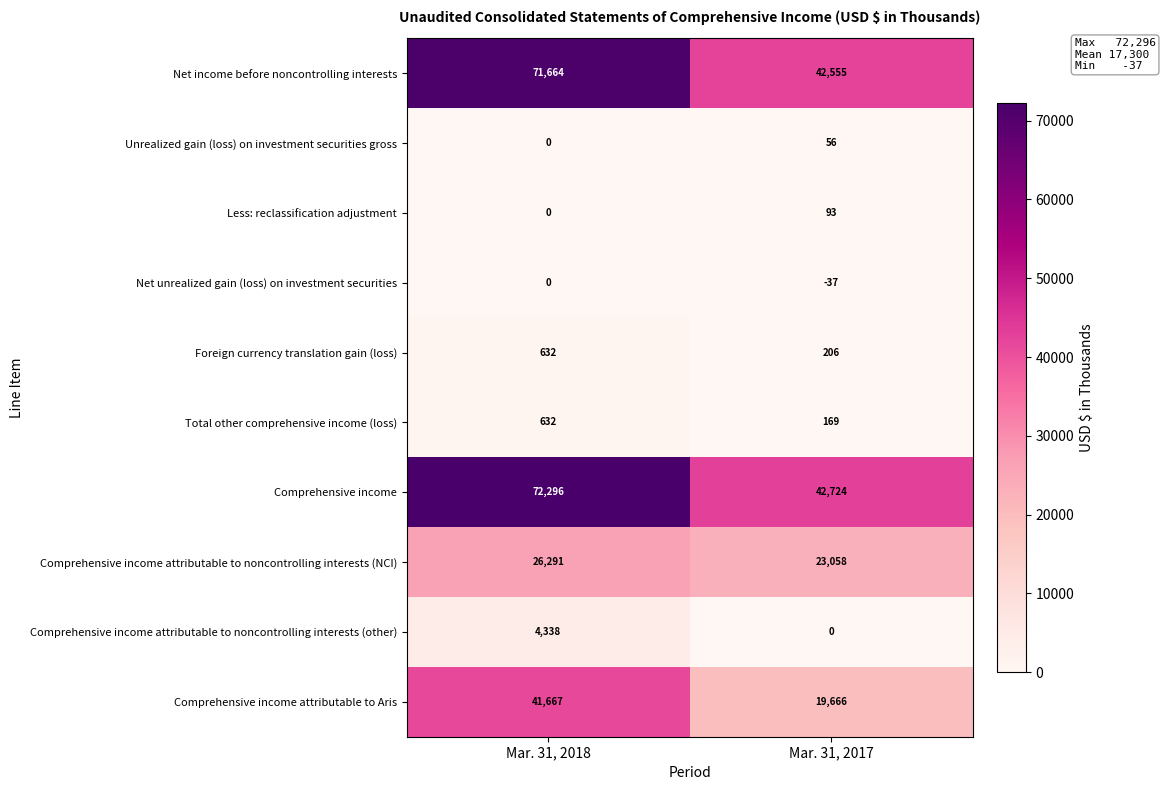

What is the difference between the maximum and minimum values in the Comprehensive income attributable to Aris series?

22001